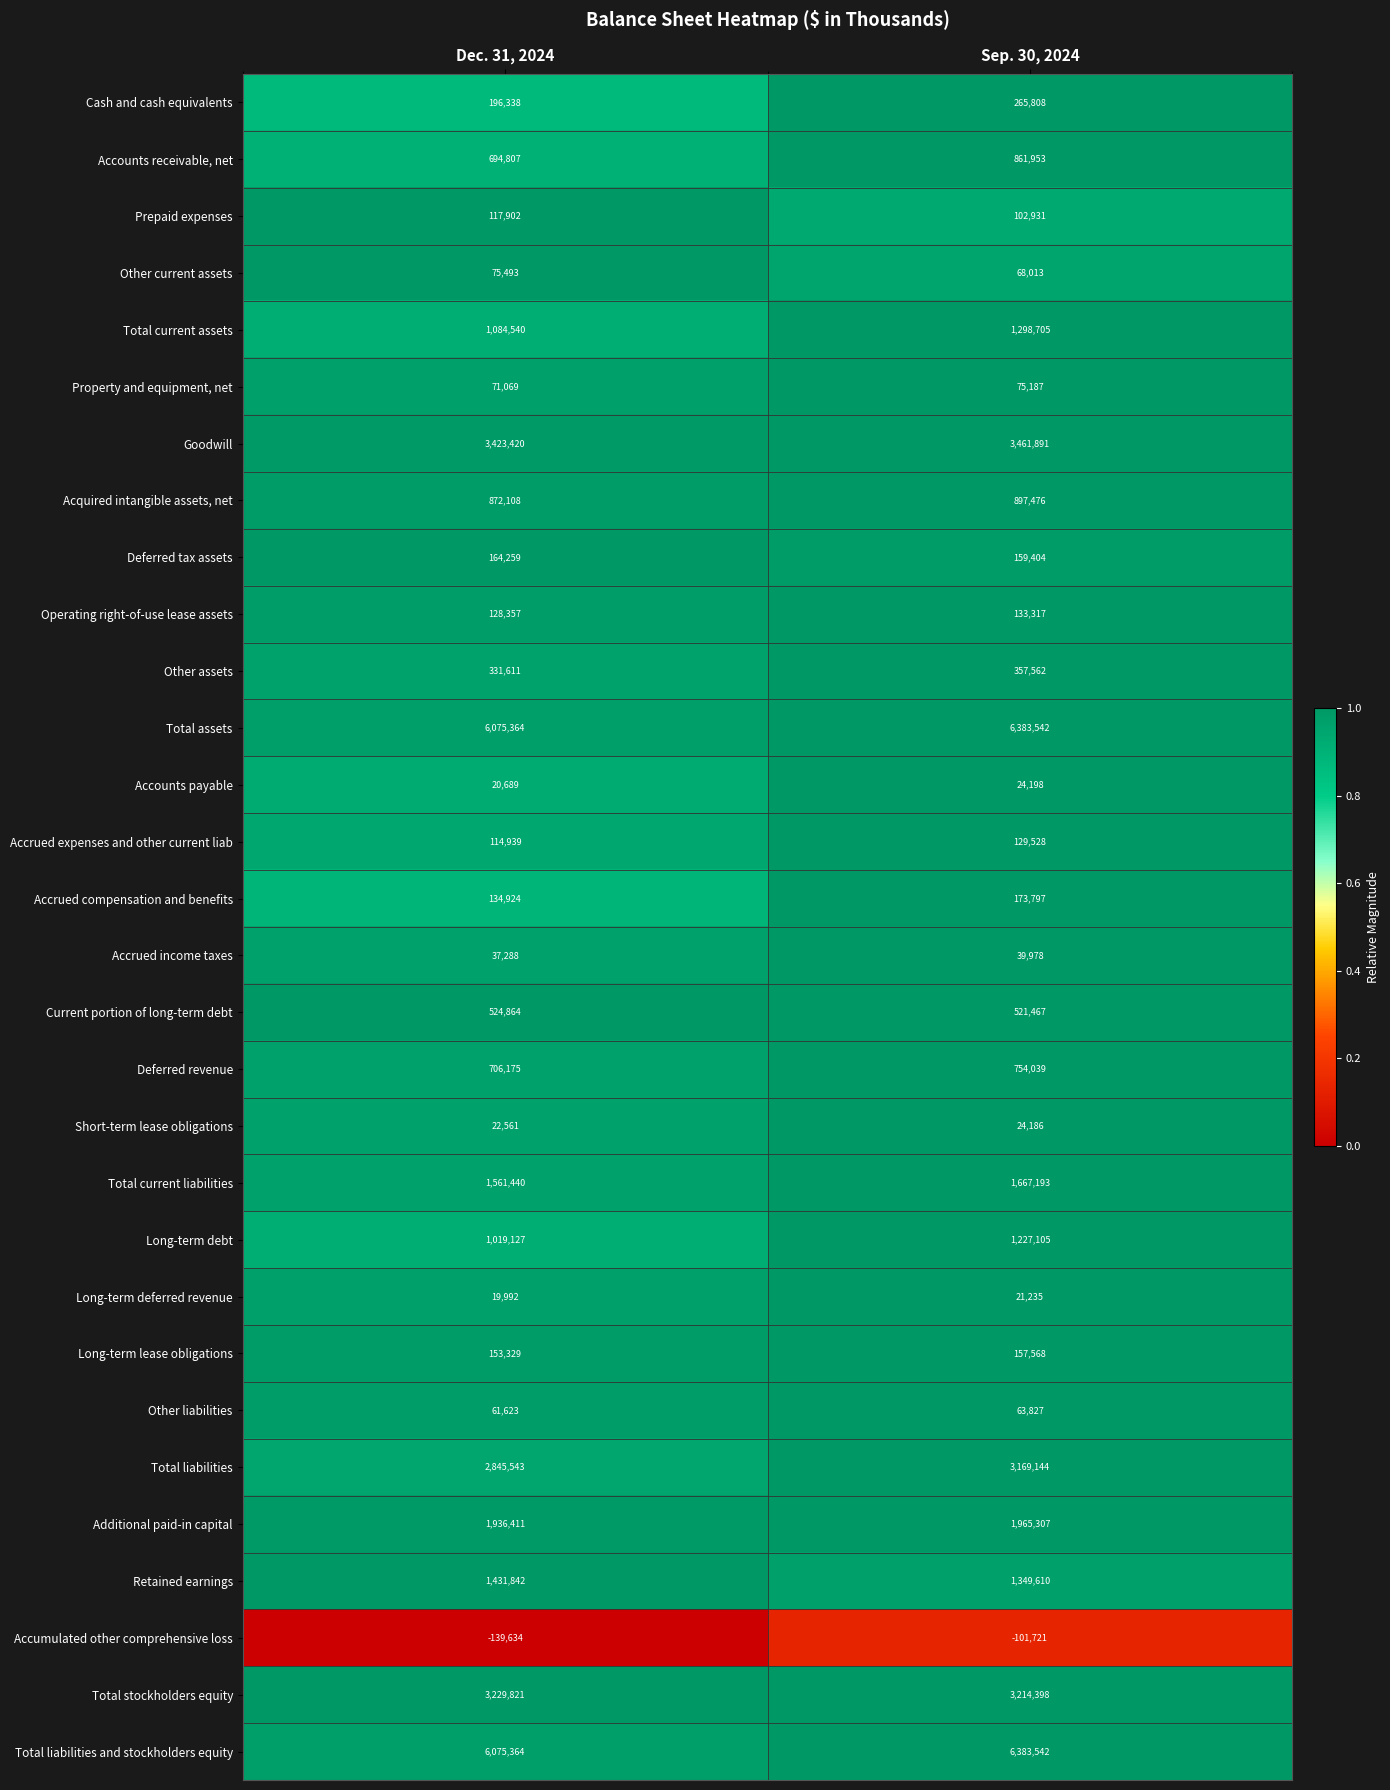

Which series has the largest range (max minus min)?

Total liabilities